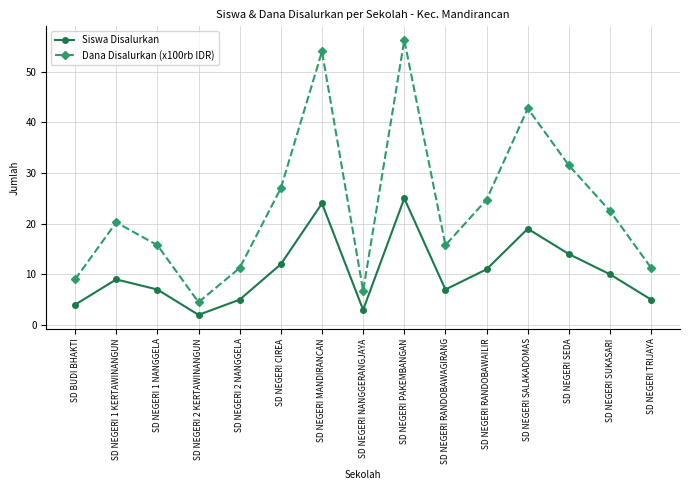

List the series in order of their overall mean, highest first.

Dana Disalurkan (x100rb IDR), Siswa Disalurkan